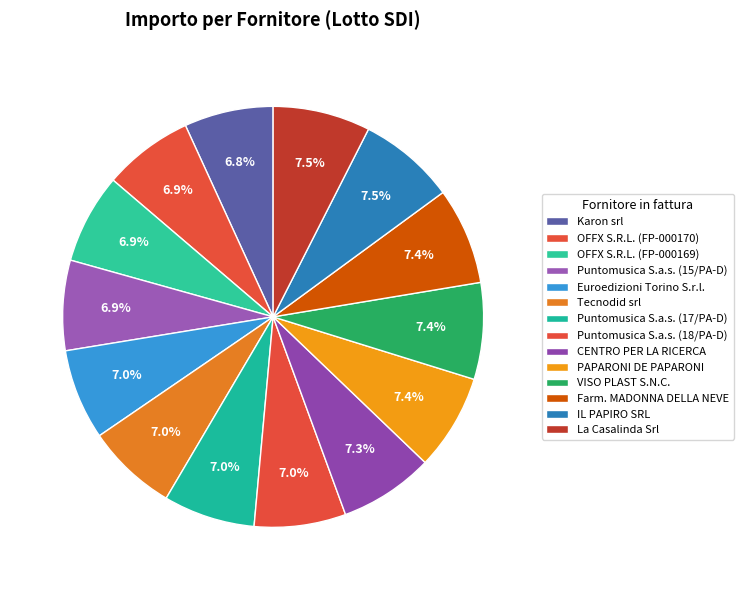

How many slices are in this pie chart?

14